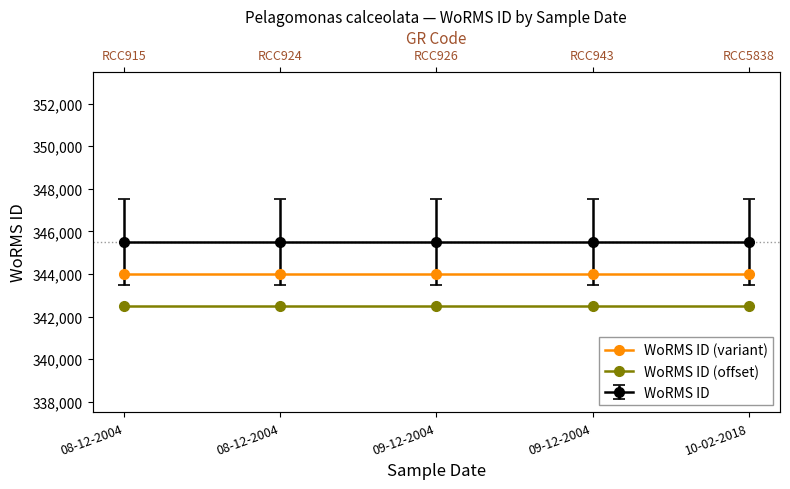

The value of WoRMS ID (variant) at 08-12-2004 is 344004. True or false?

True